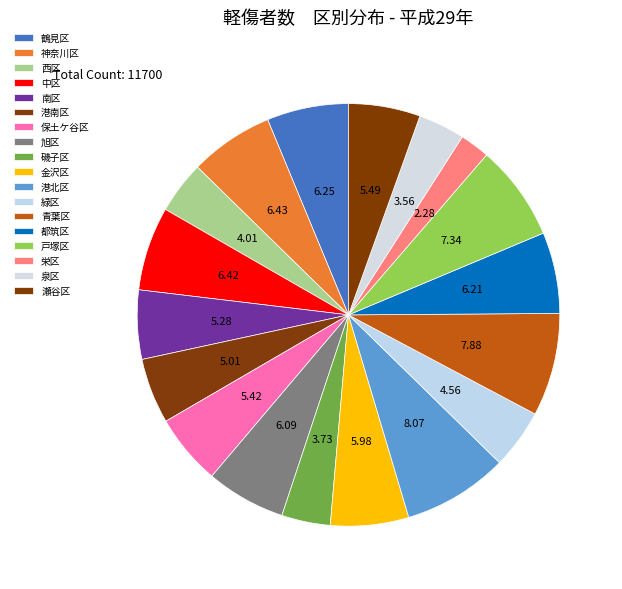

What is the total percentage of 青葉区 and 戸塚区?

15.2%